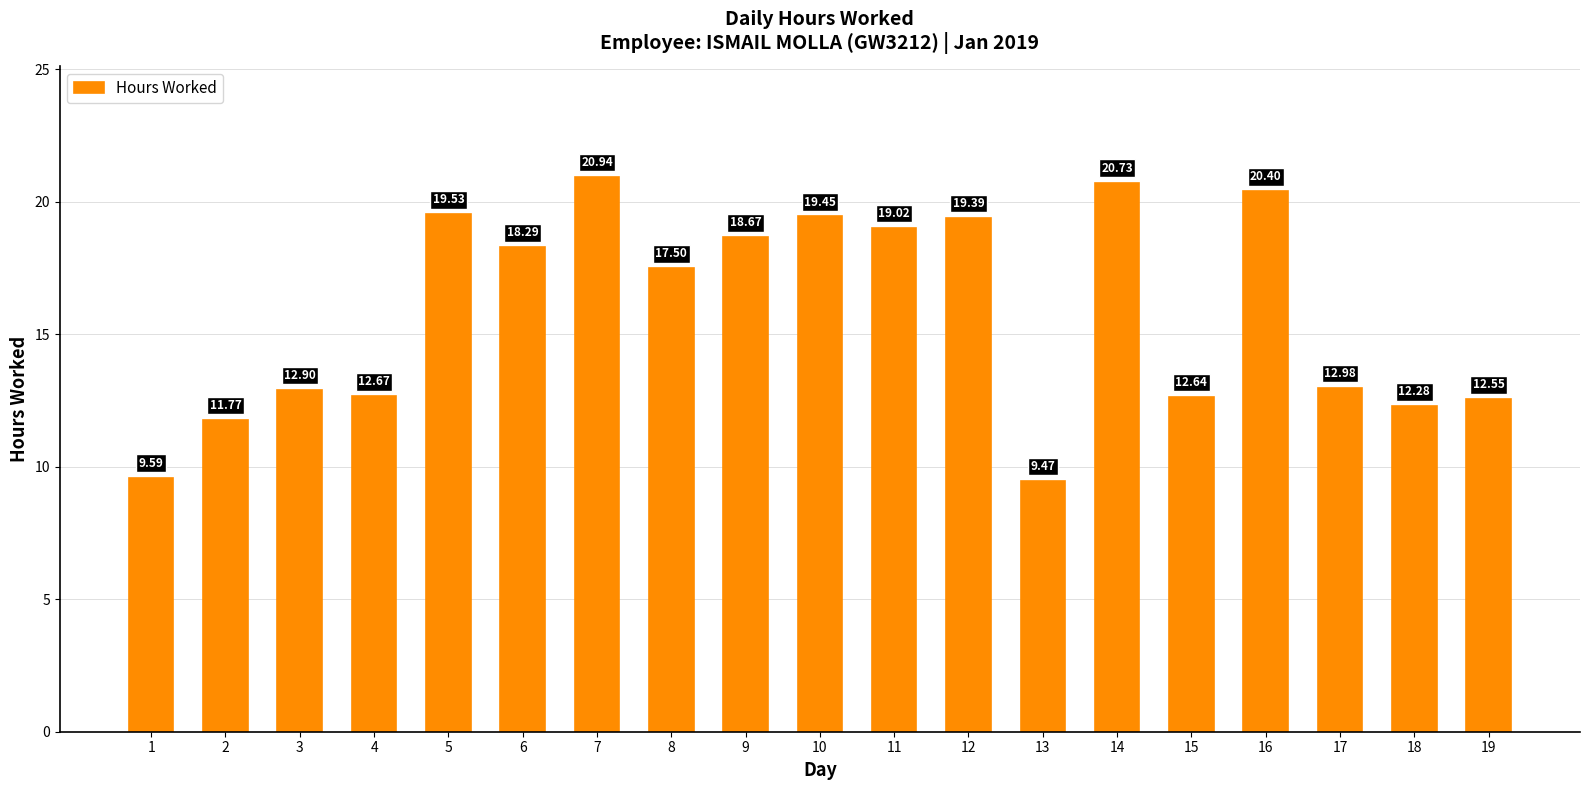

Count the number of values greater than 17.

10